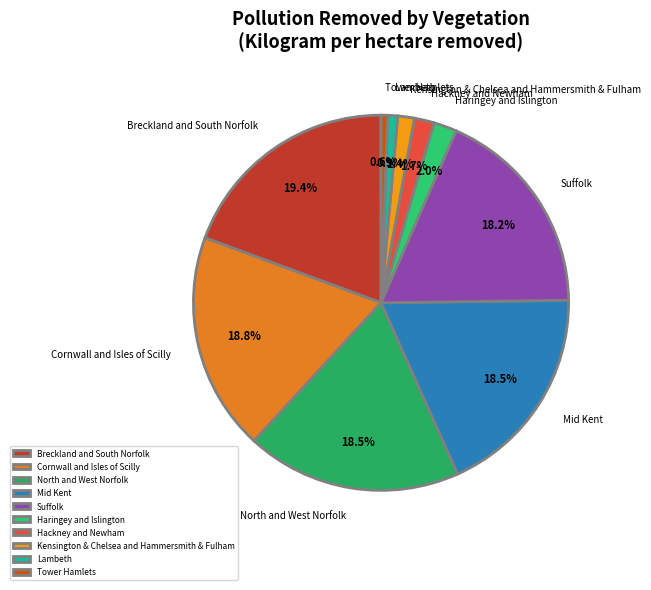

Between North and West Norfolk and Lambeth, which is larger?

North and West Norfolk